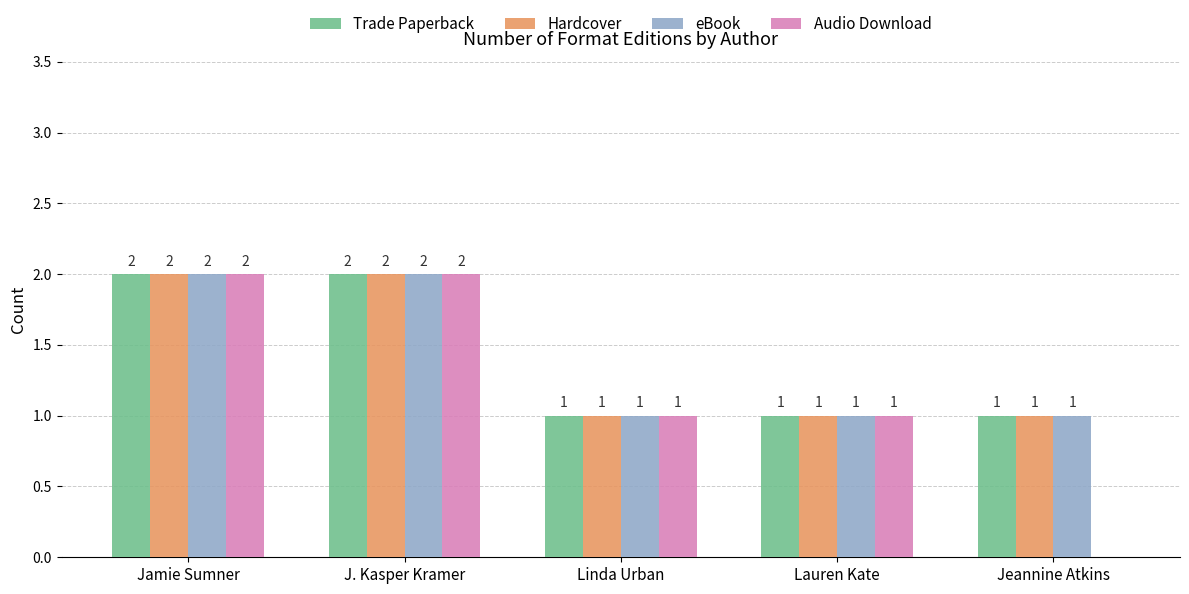

The value of Trade Paperback at Jamie Sumner is 4. True or false?

False